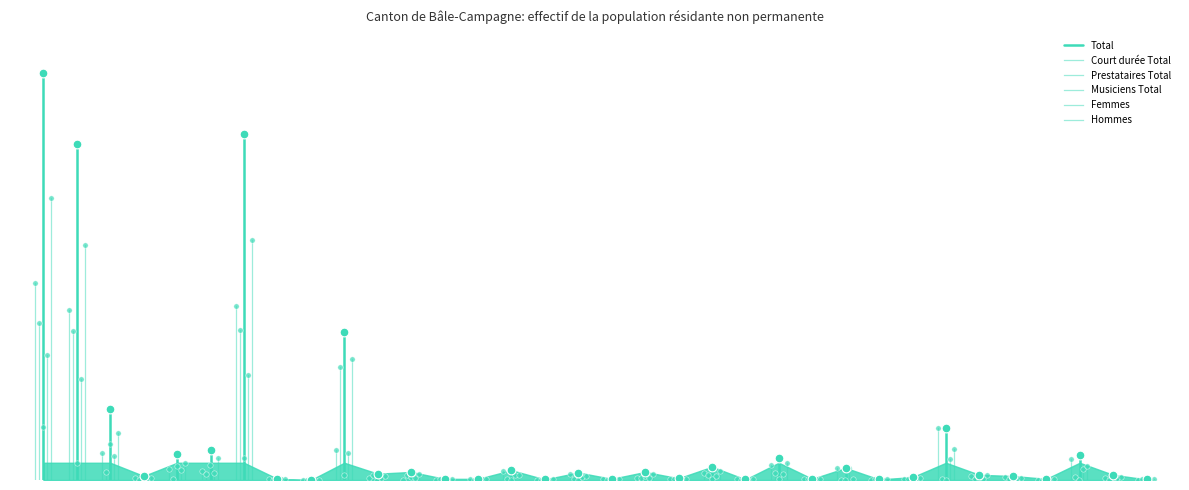

Which series contains the highest Y value?

Total